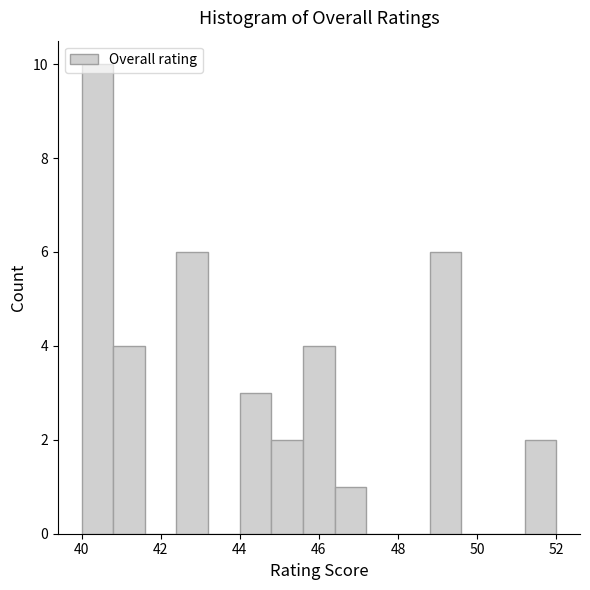

Which range on the x-axis has the tallest bar?

40.0 to 40.8